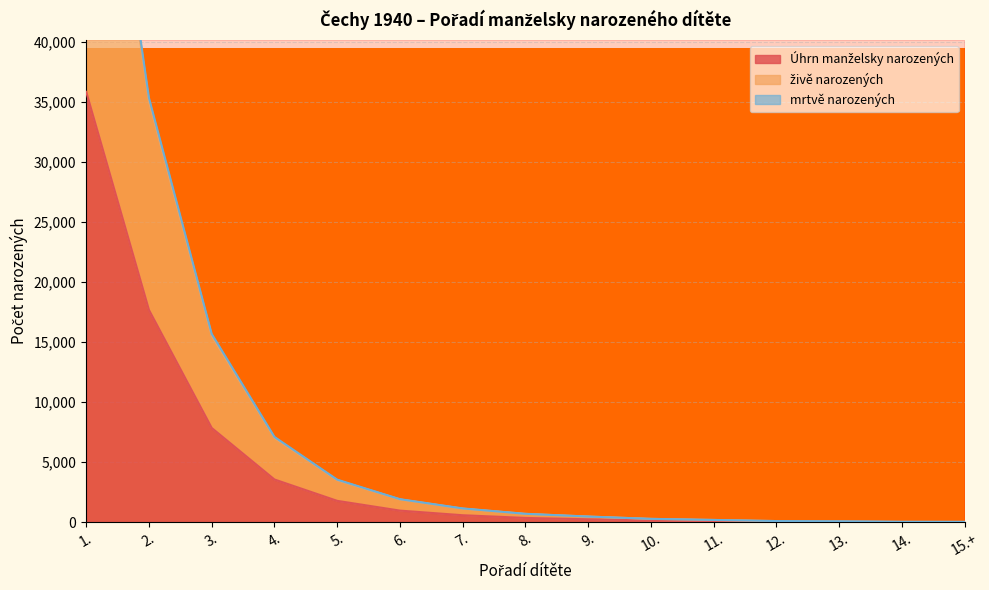

True or false: živě narozených has more than 2 points higher than both neighbors.

False